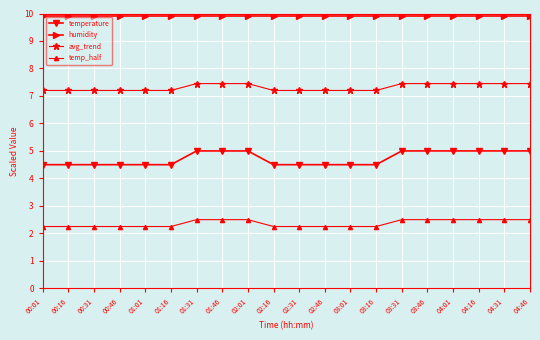

How many avg_trend values are between 7 and 8?

20